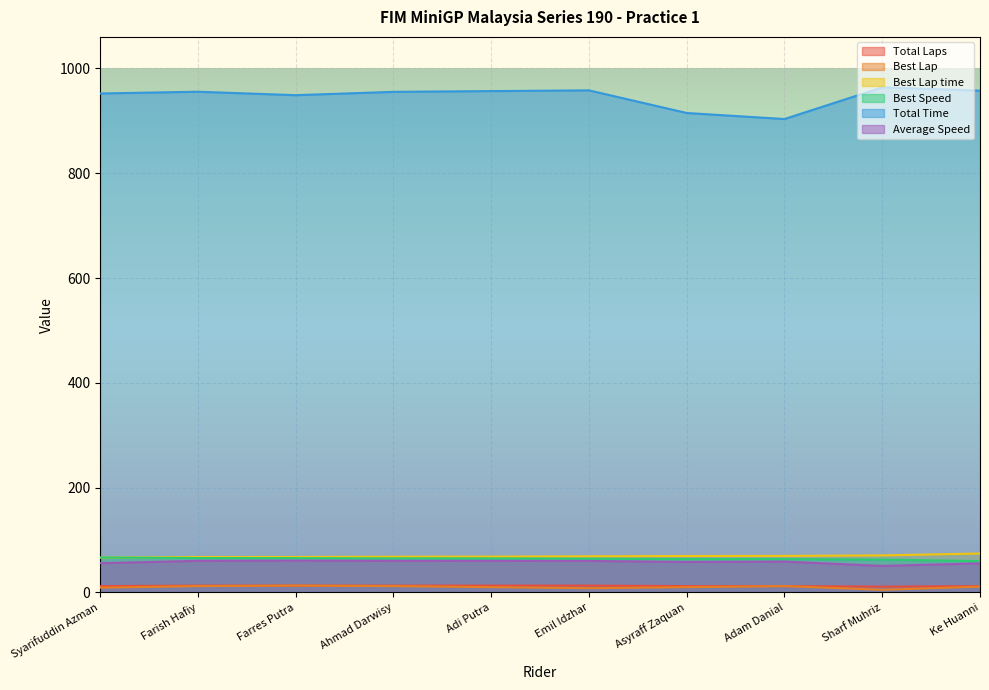

Which has a higher value, Syarifuddin Azman or Emil Idzhar?

Emil Idzhar